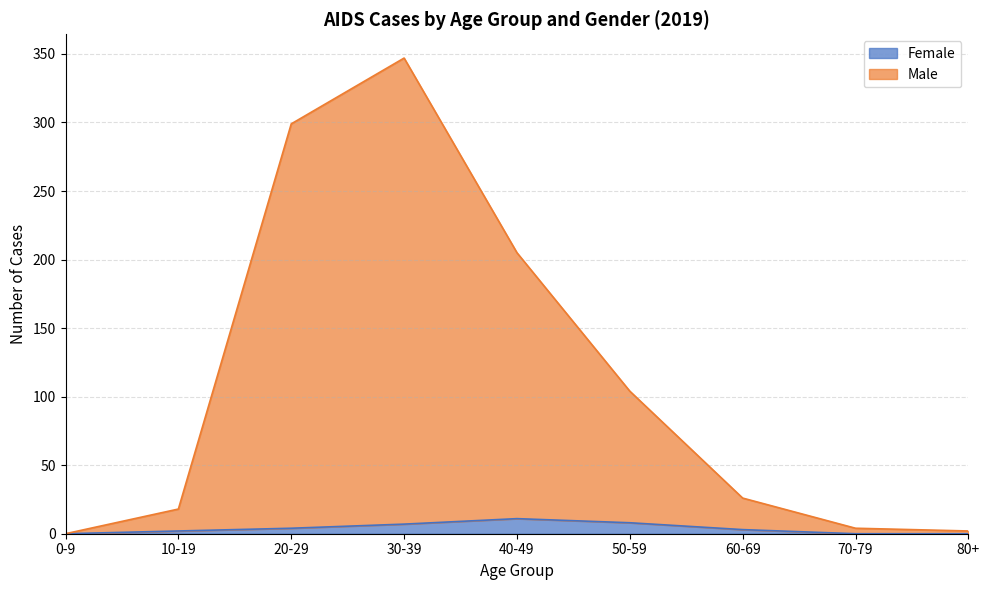

True or false: Female has more than 2 interior local peaks.

False